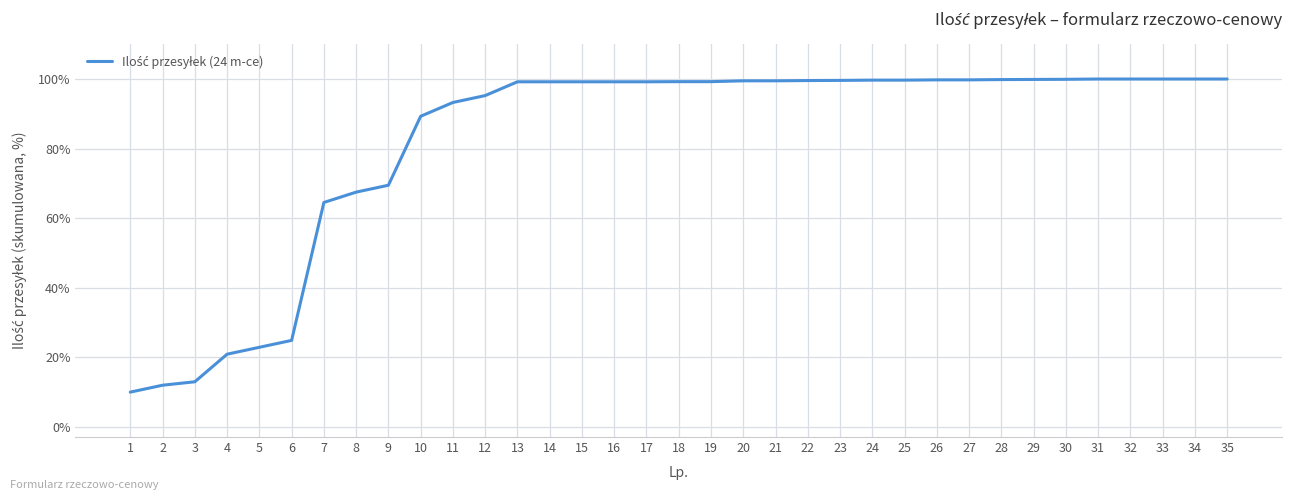

What is the difference between the maximum and minimum values?

90.1